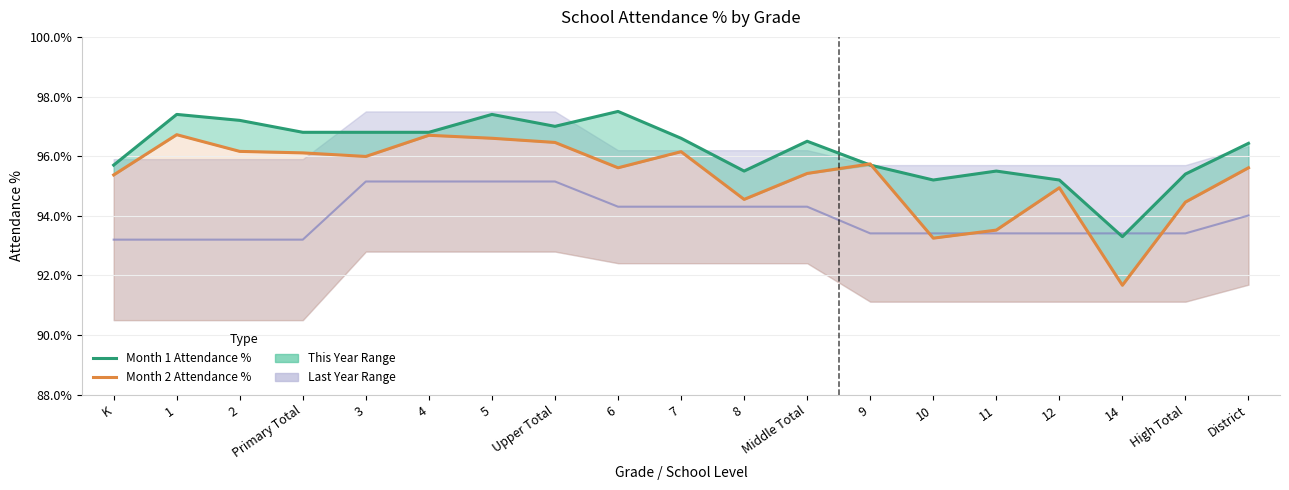

Which label corresponds to the largest value in the chart?

6